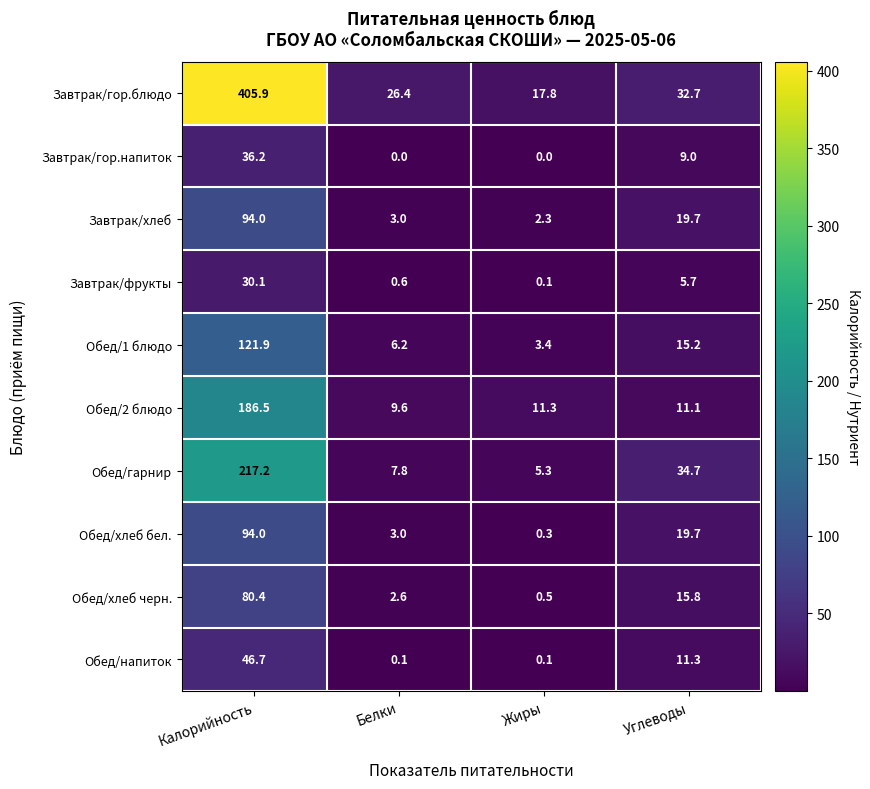

What is the difference between the maximum and minimum values in the Завтрак/хлеб series?

91.7